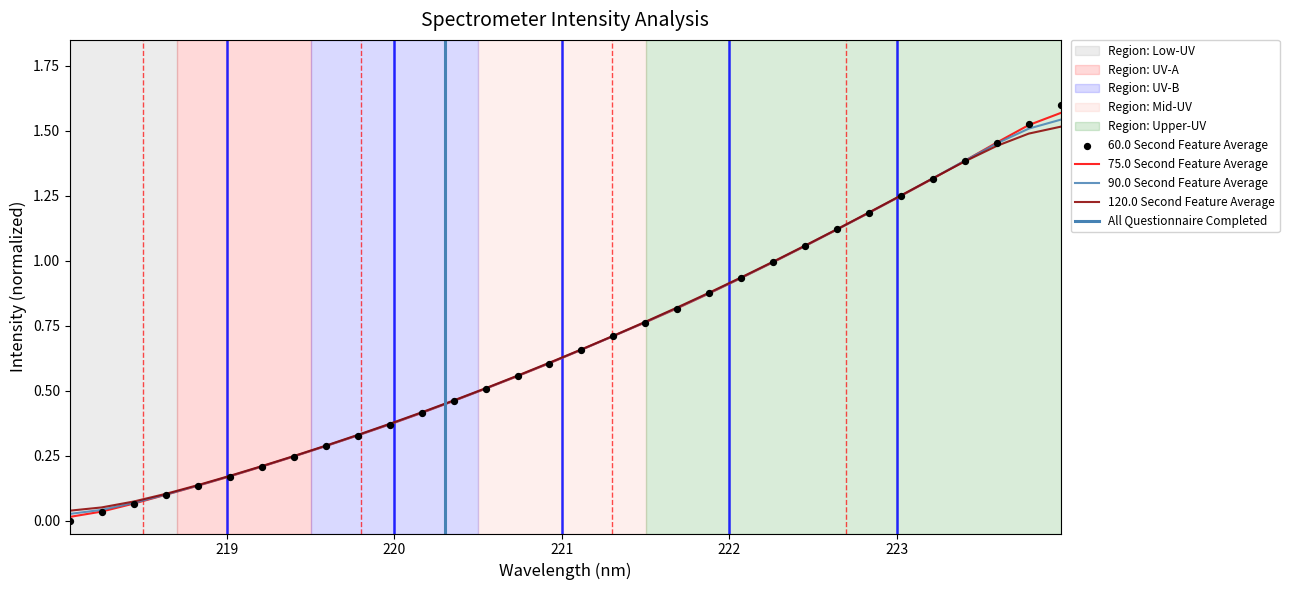

Between 221.3083 and 218.442, which is larger?

221.3083